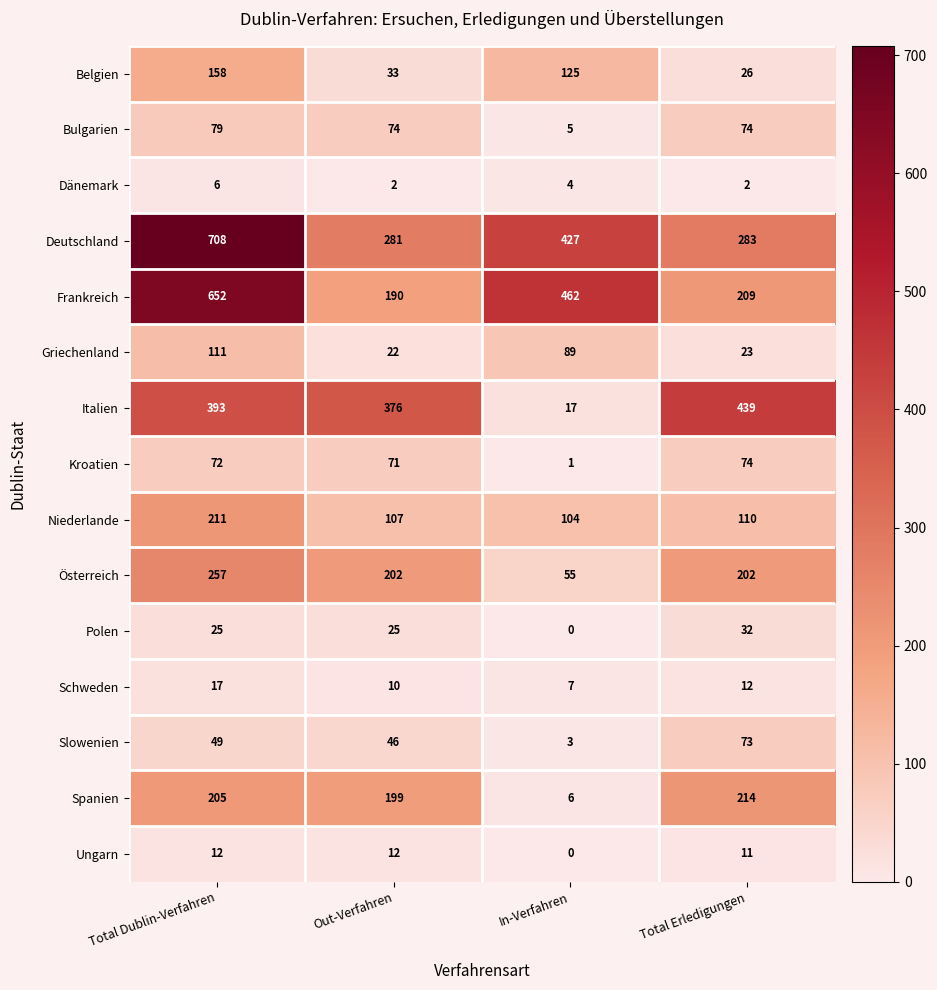

What is the sum of all Italien values?

1225